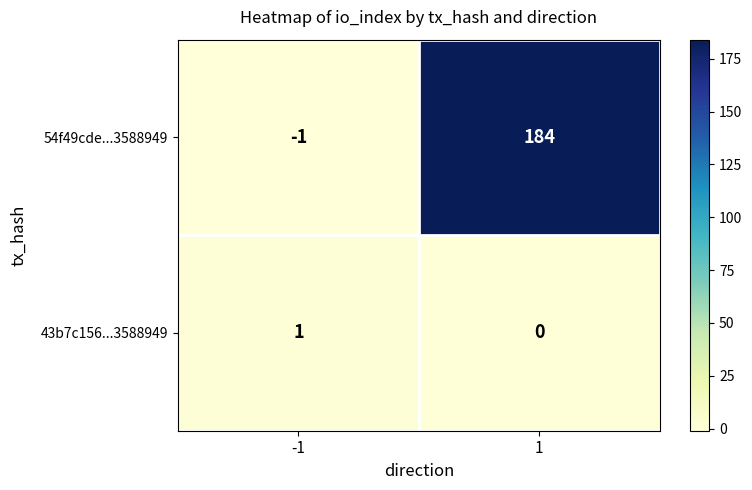

At 1, list the series in order from largest to smallest.

54f49cde...3588949, 43b7c156...3588949